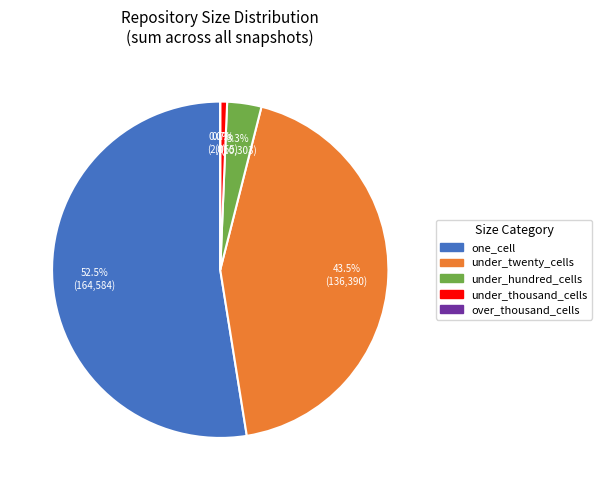

True or false: under_twenty_cells accounts for 25% of the total.

False